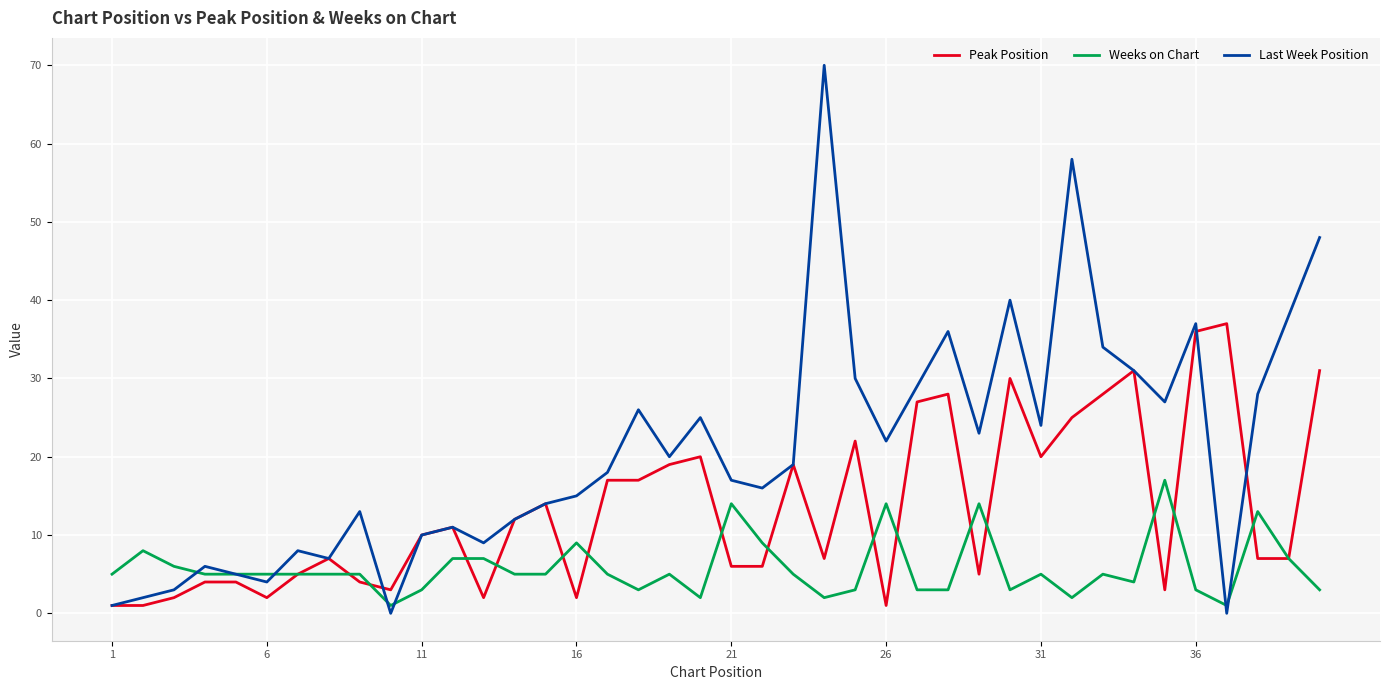

Which series has the largest total across all categories?

Last Week Position